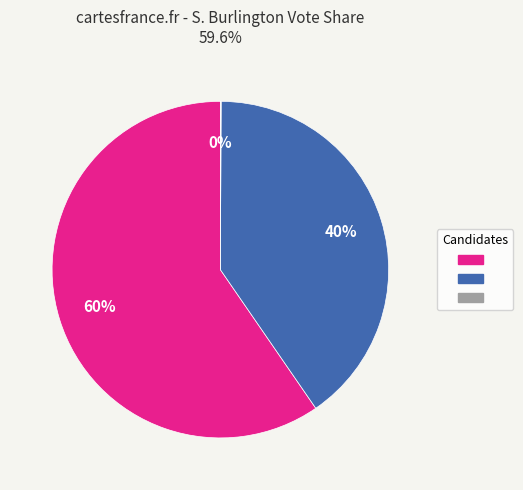

To the nearest percent, what is the average slice percentage?

33%